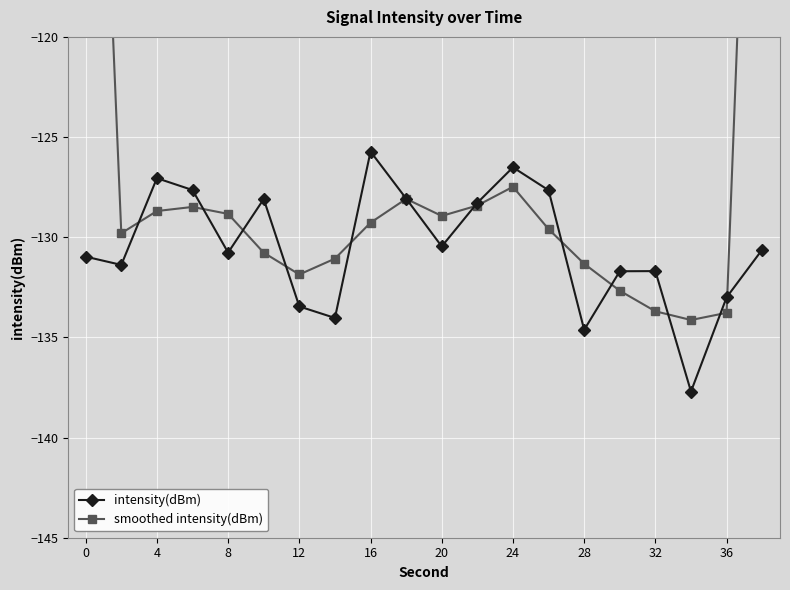

How many values in the intensity(dBm) series exceed -130?

8